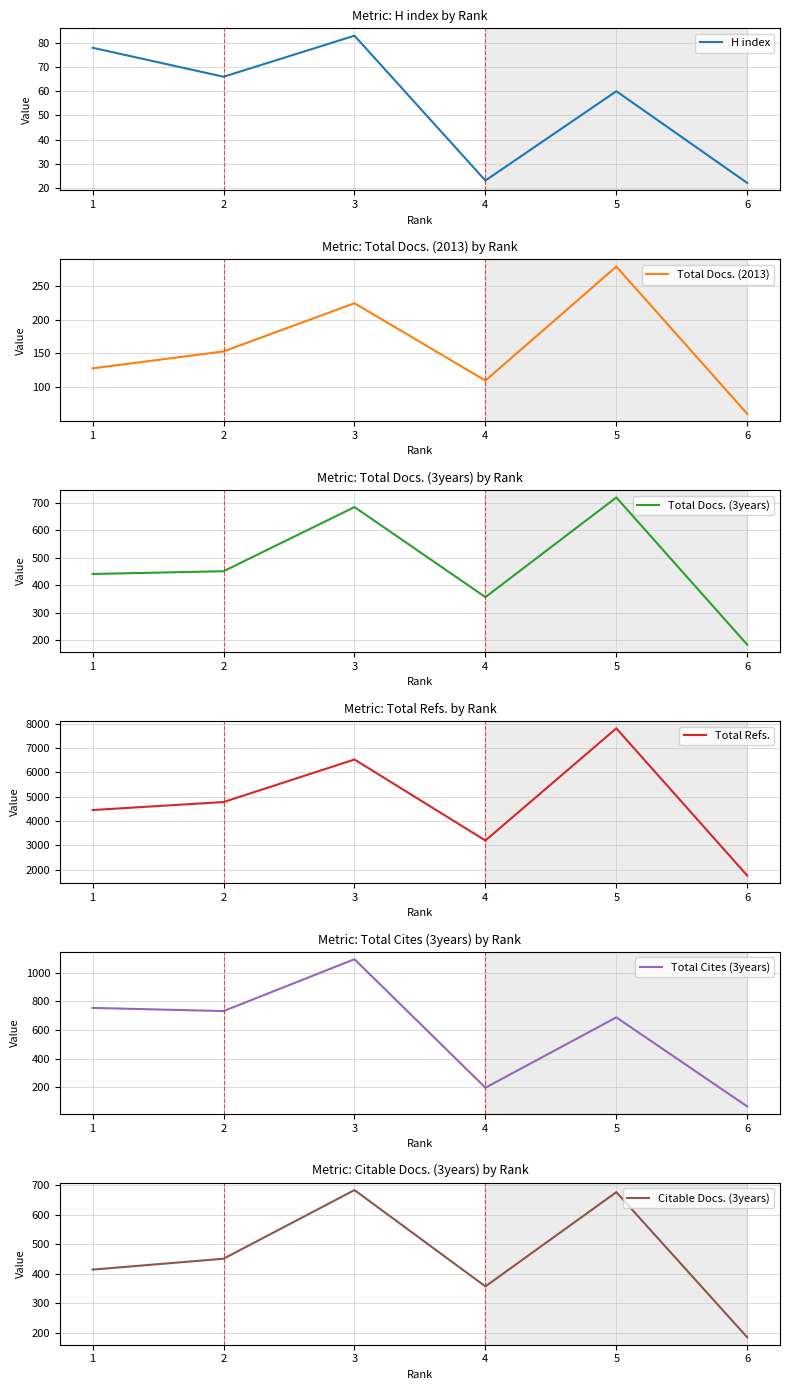

True or false: H index has more than 0 points higher than both neighbors.

True